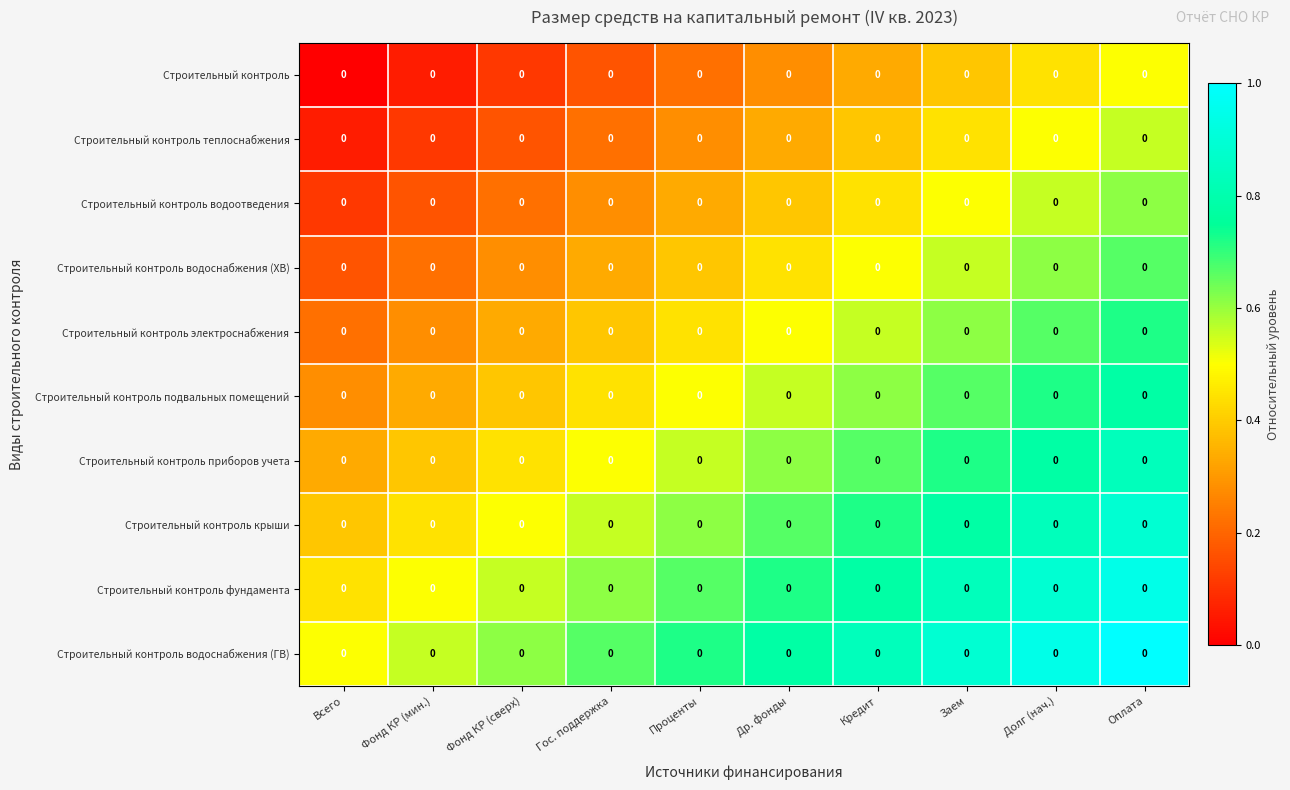

Which series has the largest total across all categories?

Строительный контроль водоснабжения (ГВ)